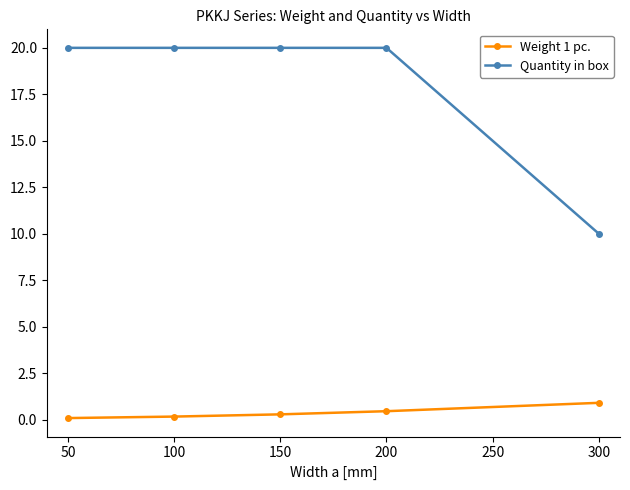

True or false: Weight 1 pc. and Quantity in box cross at least once.

False